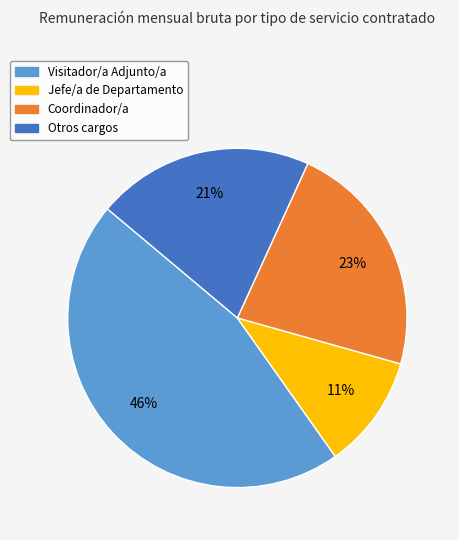

Is there a majority slice in this chart?

No